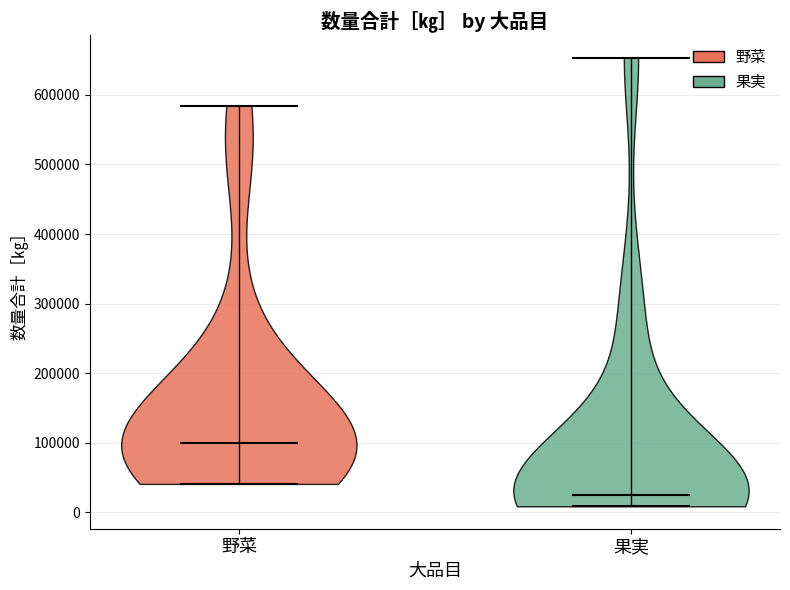

What is the lowest point the violin for 果実 reaches on the y-axis? The values are not printed on the chart, so give them approximately, as read against the axis.

10000